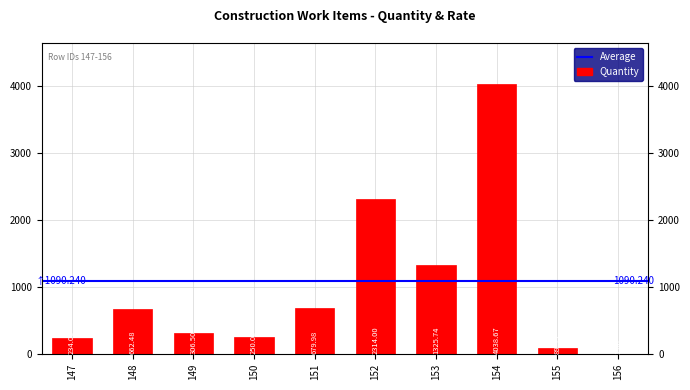

Reading left to right, transcribe all the data shown in this chart.

234.1	662.5	306.5	250.0	680.0	2314.0	1325.7	4038.7	90.0	1.0